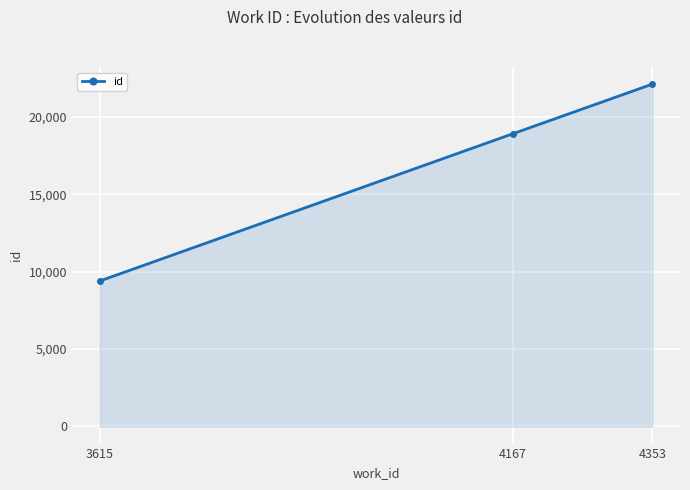

How many lines are shown in the chart?

1